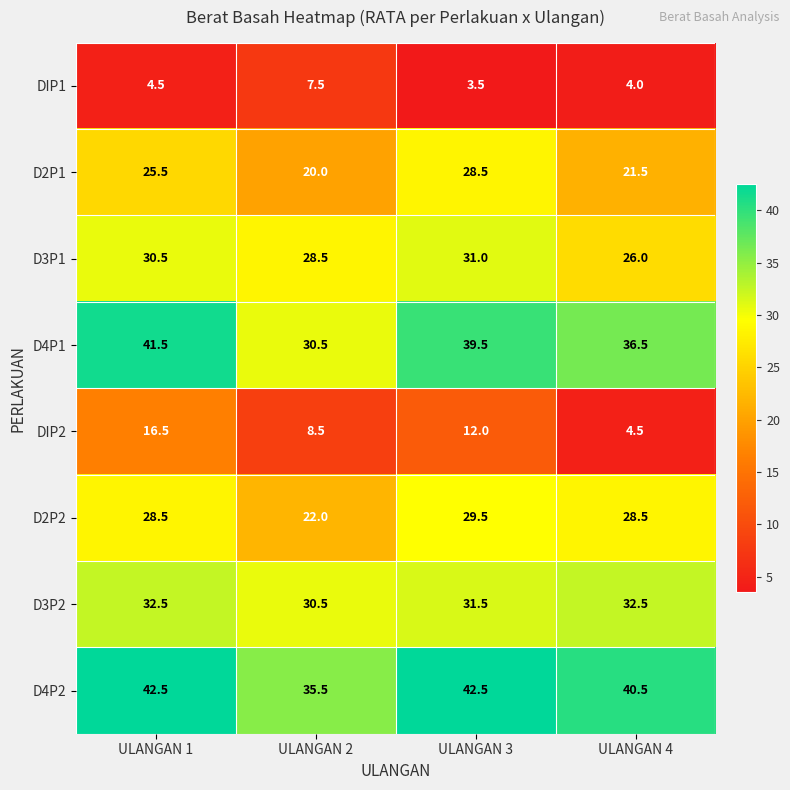

What is the maximum value for D4P1?

41.5